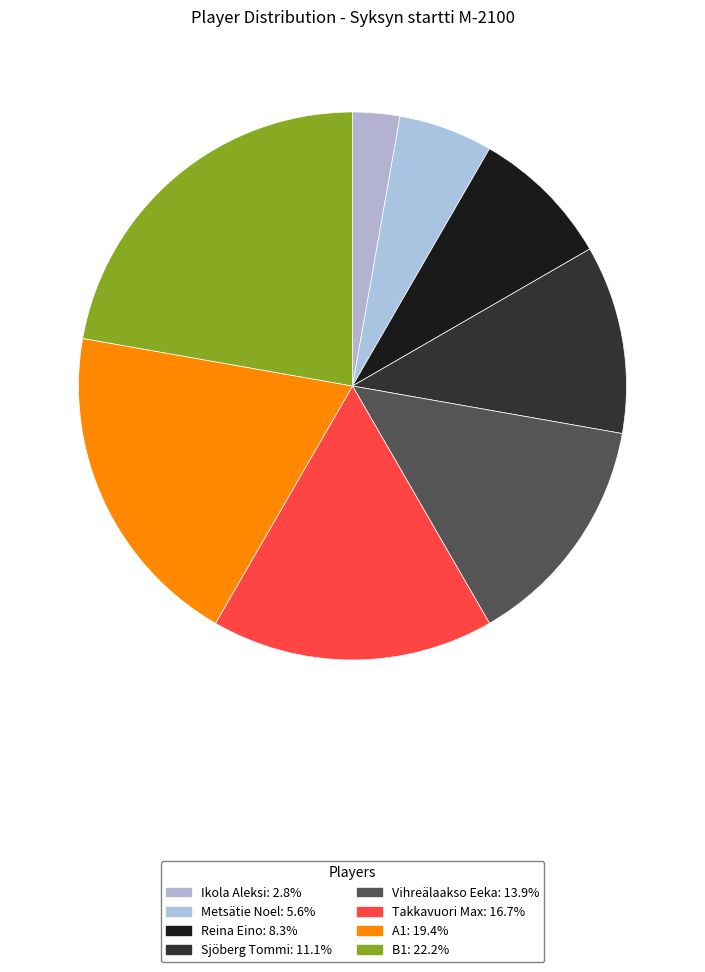

True or false: A1 accounts for 13% of the total.

False